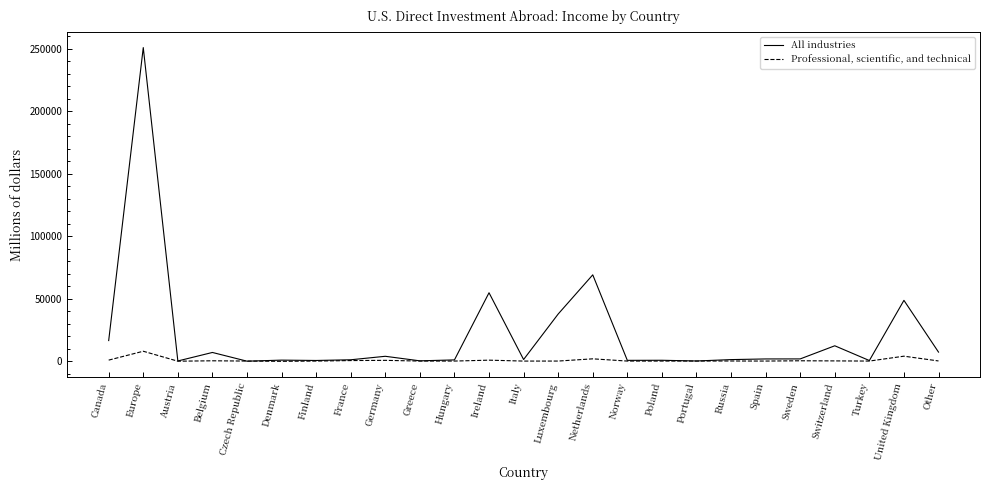

What are all the series names shown in the legend?

All industries, Professional, scientific, and technical